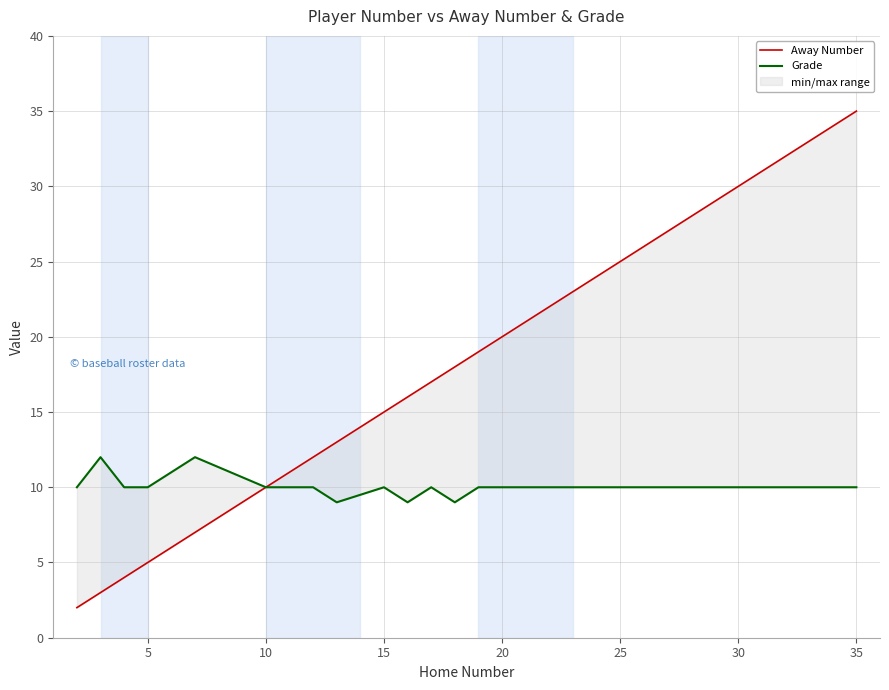

At how many categories does at least one series exceed 5?

20